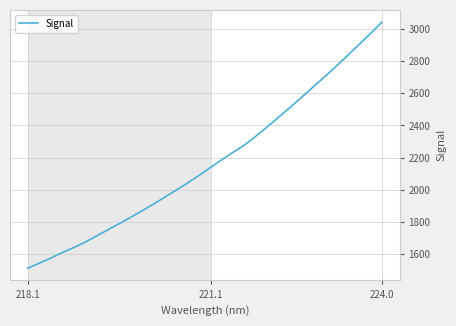

What is the minimum value shown in the chart?

1511.0